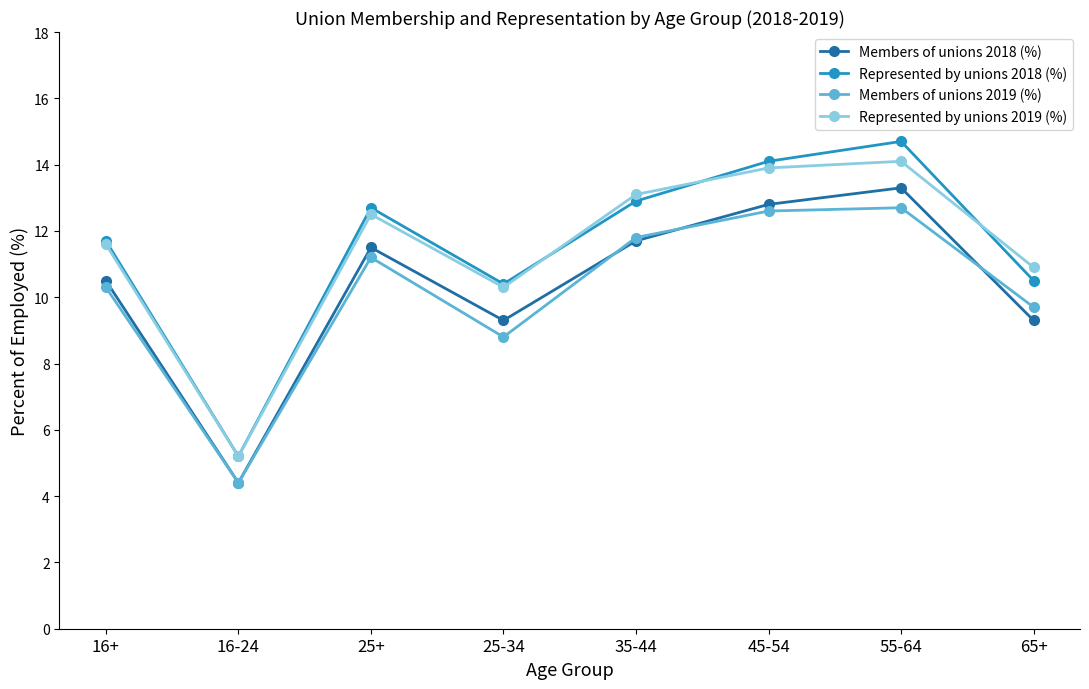

Which series has the widest spread of values?

Represented by unions 2018 (%)